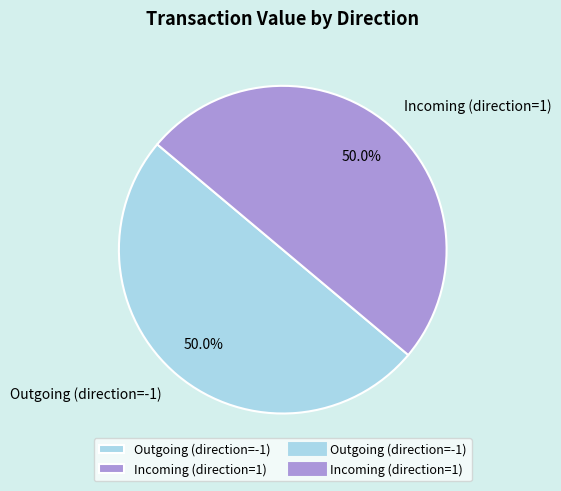

What is the ratio of the value at Outgoing (direction=-1) to the value at Incoming (direction=1)?

1.0